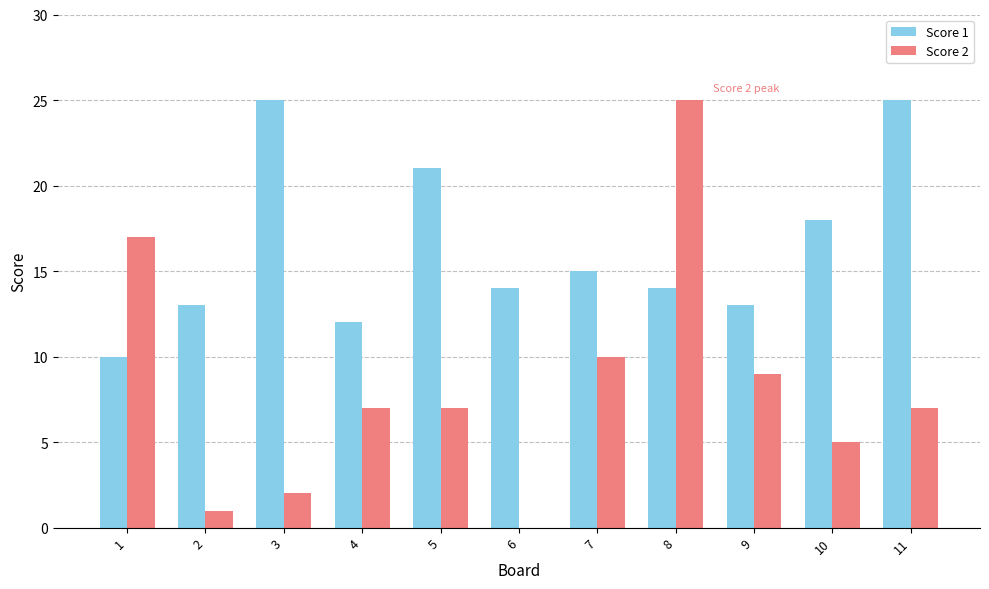

True or false: Score 2 has a value of 25 at 8.

True